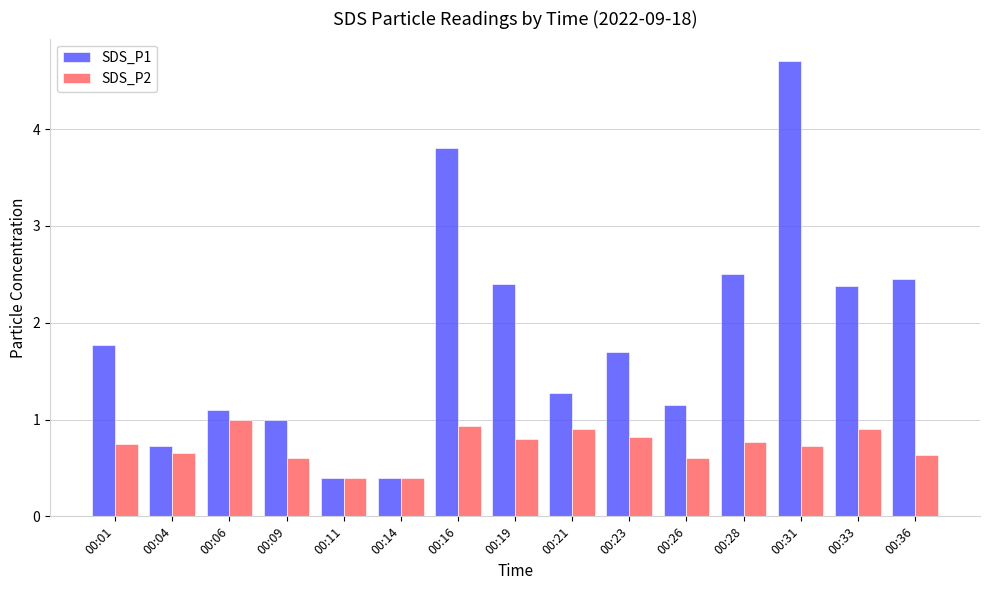

List the series in order of their peak value, highest first.

SDS_P1, SDS_P2